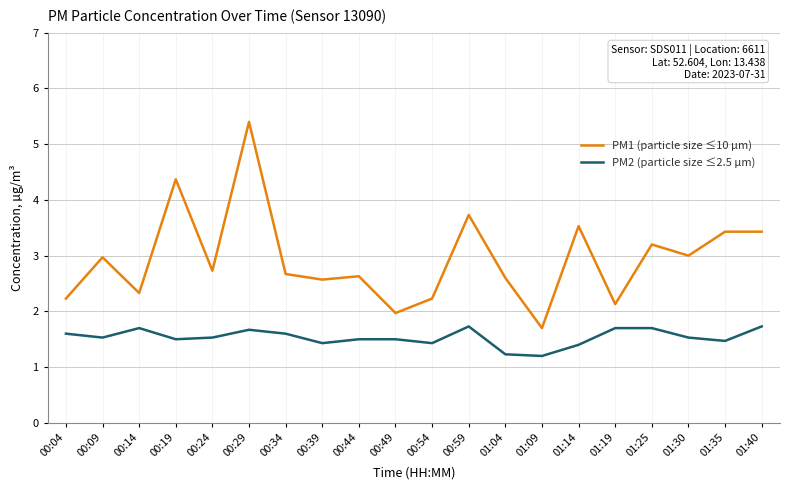

Which series has the largest total across all categories?

PM1 (particle size ≤10 µm)